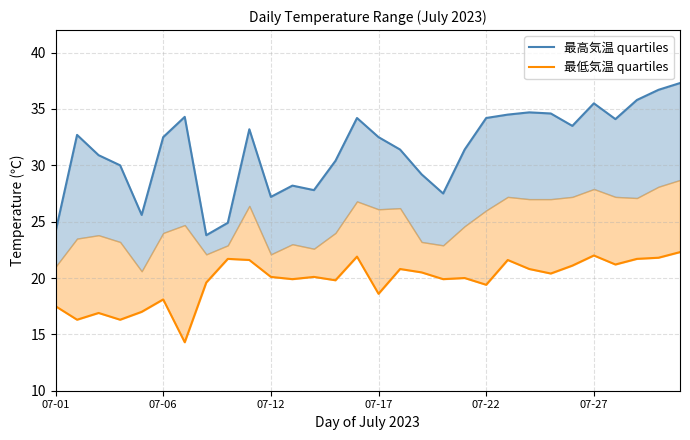

Which series has the widest spread of values?

最高気温 quartiles